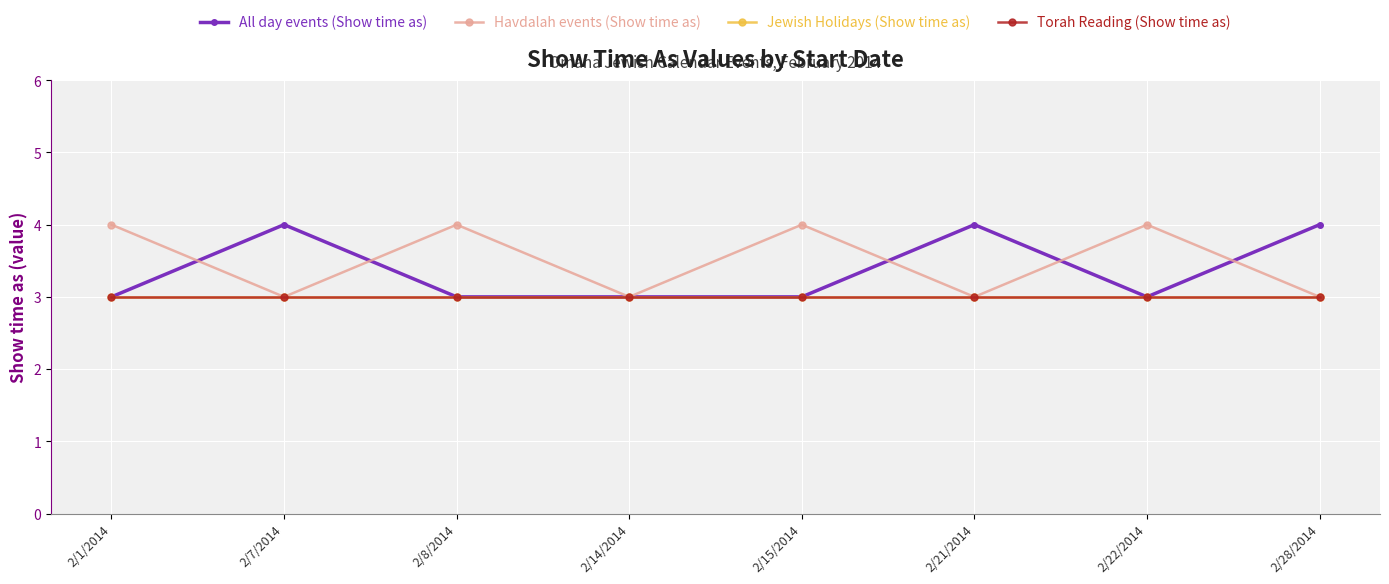

At which category is the sum across all series the highest?

2/1/2014